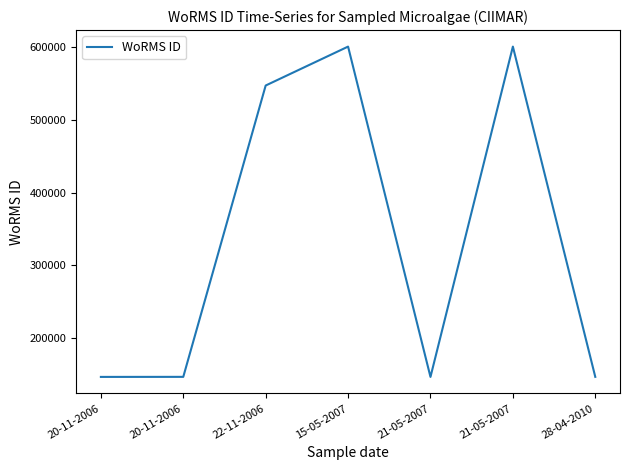

What is the value of the 7th point from the left?

146712